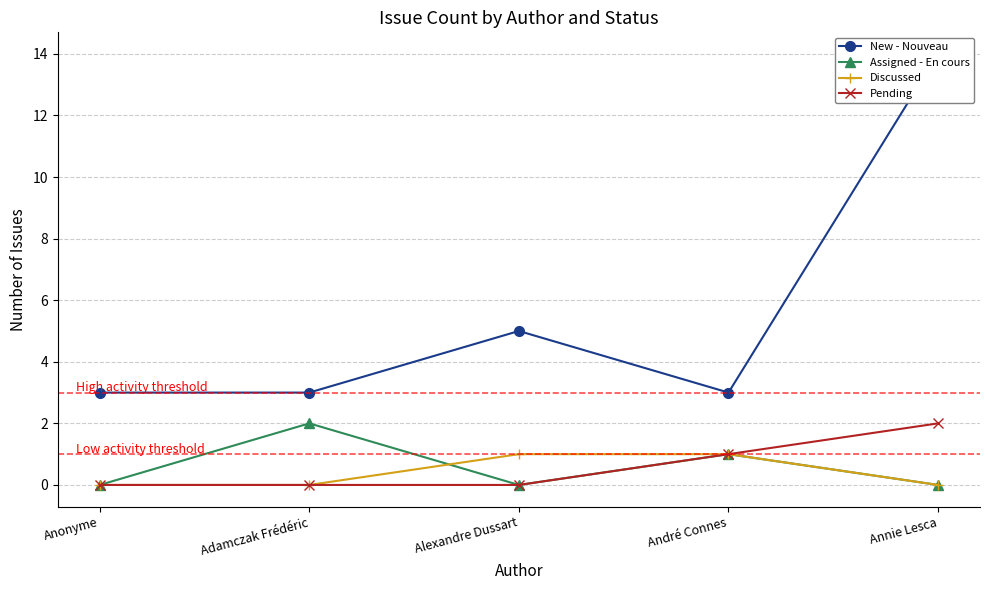

List the series in order of their peak value, lowest first.

Discussed, Assigned - En cours, Pending, New - Nouveau